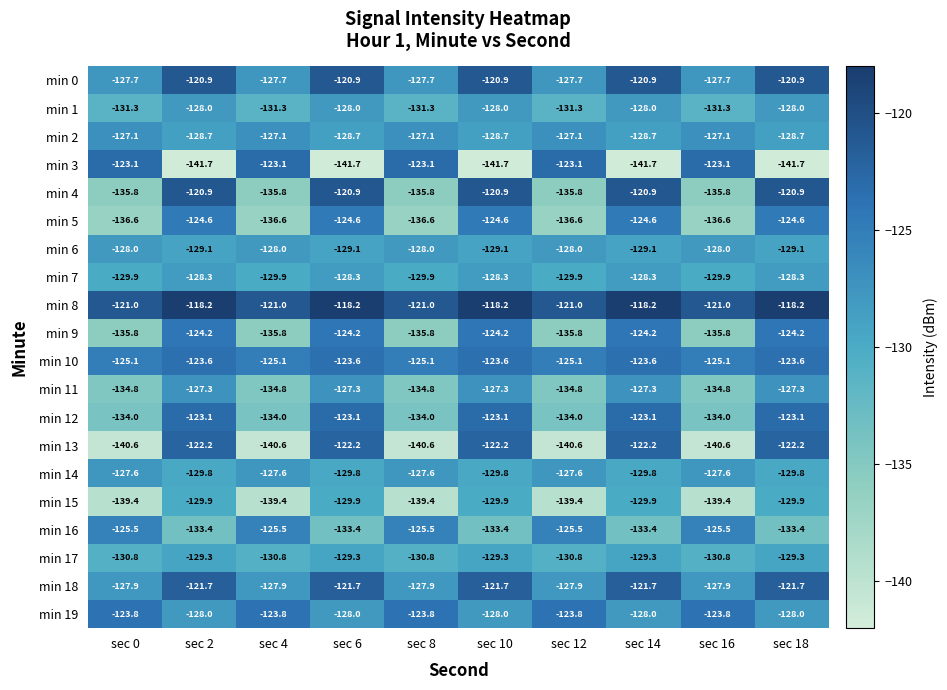

What is the minimum value shown in the chart?

-141.7